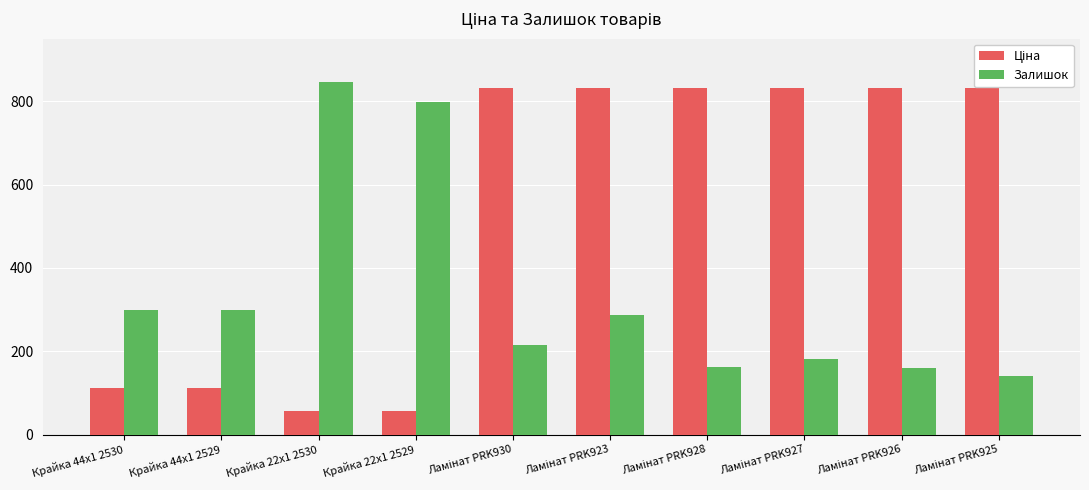

What is the greatest value displayed?

845.0